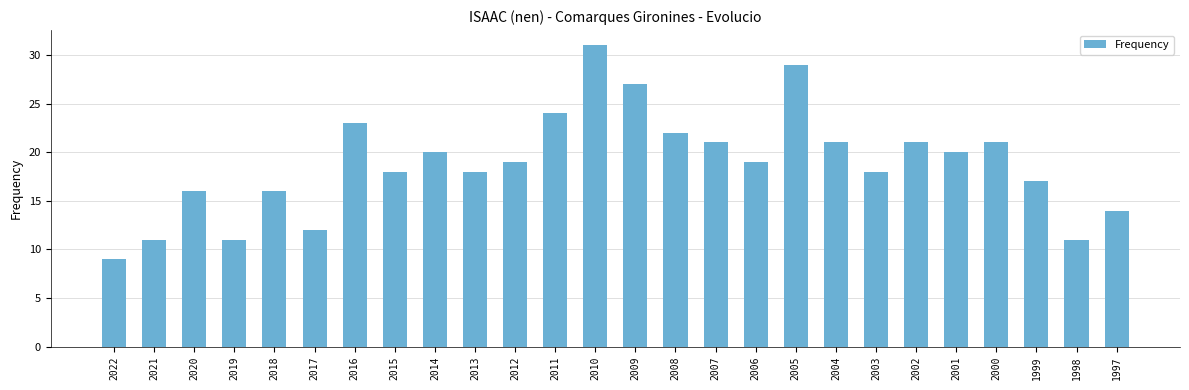

What is the change in value from 2017 to 2013?

+6